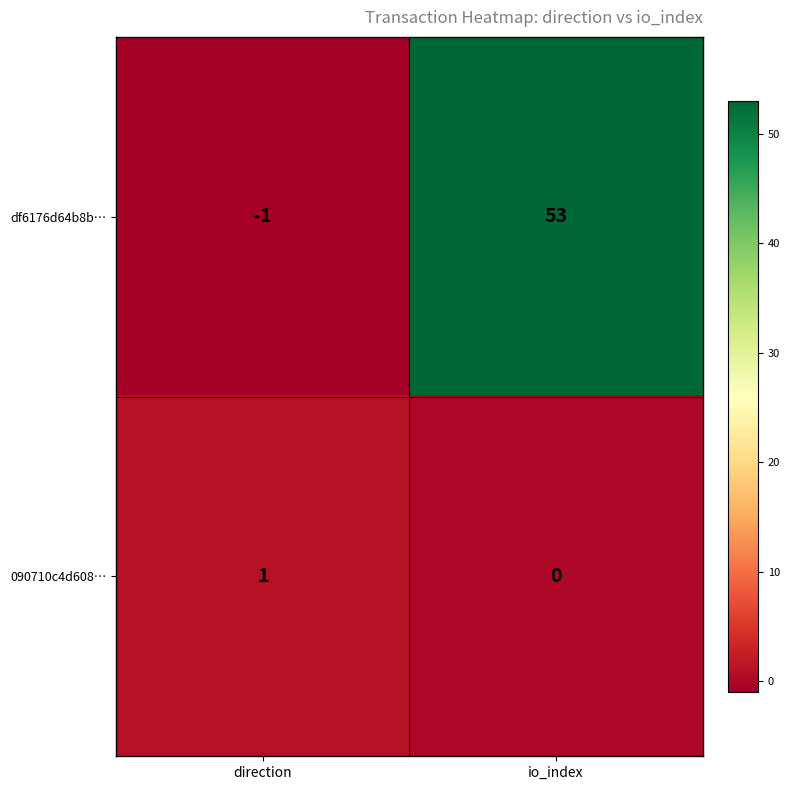

What is the difference between the maximum and minimum values in the df6176d64b8b… series?

54